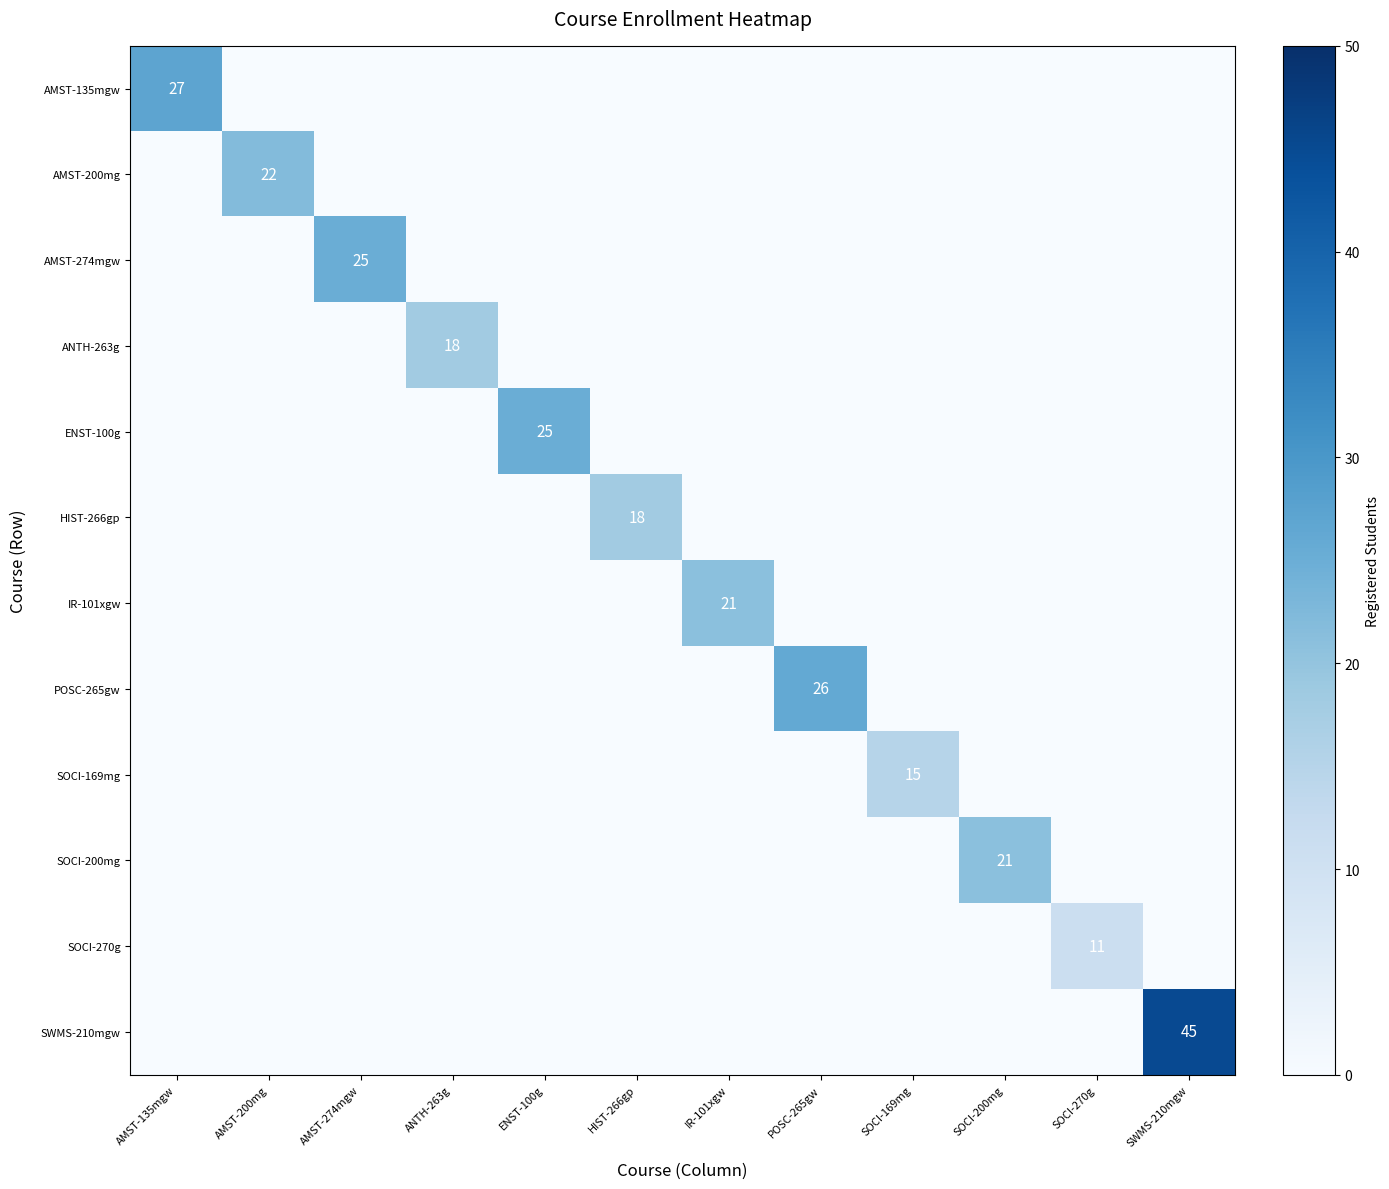

At which label does POSC-265gw reach its peak?

POSC-265gw